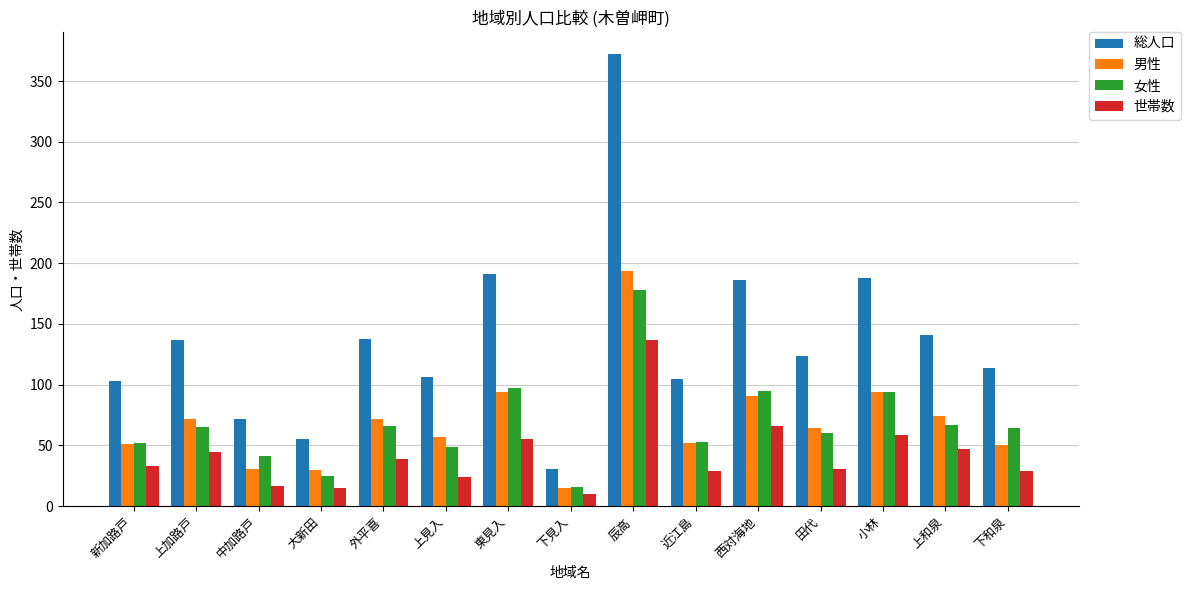

At which label is 世帯数 closest to 73?

西対海地